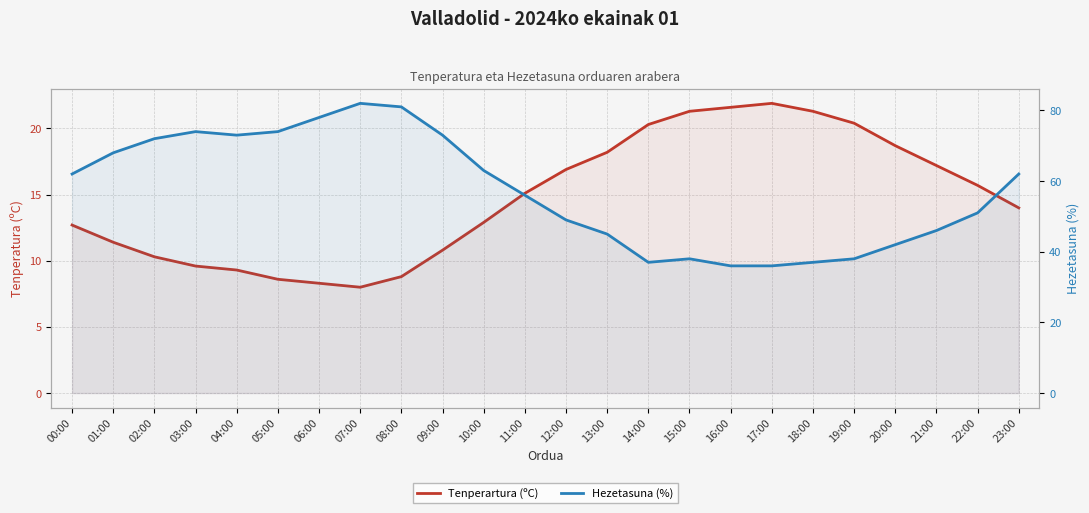

What is the smallest value displayed?

8.0